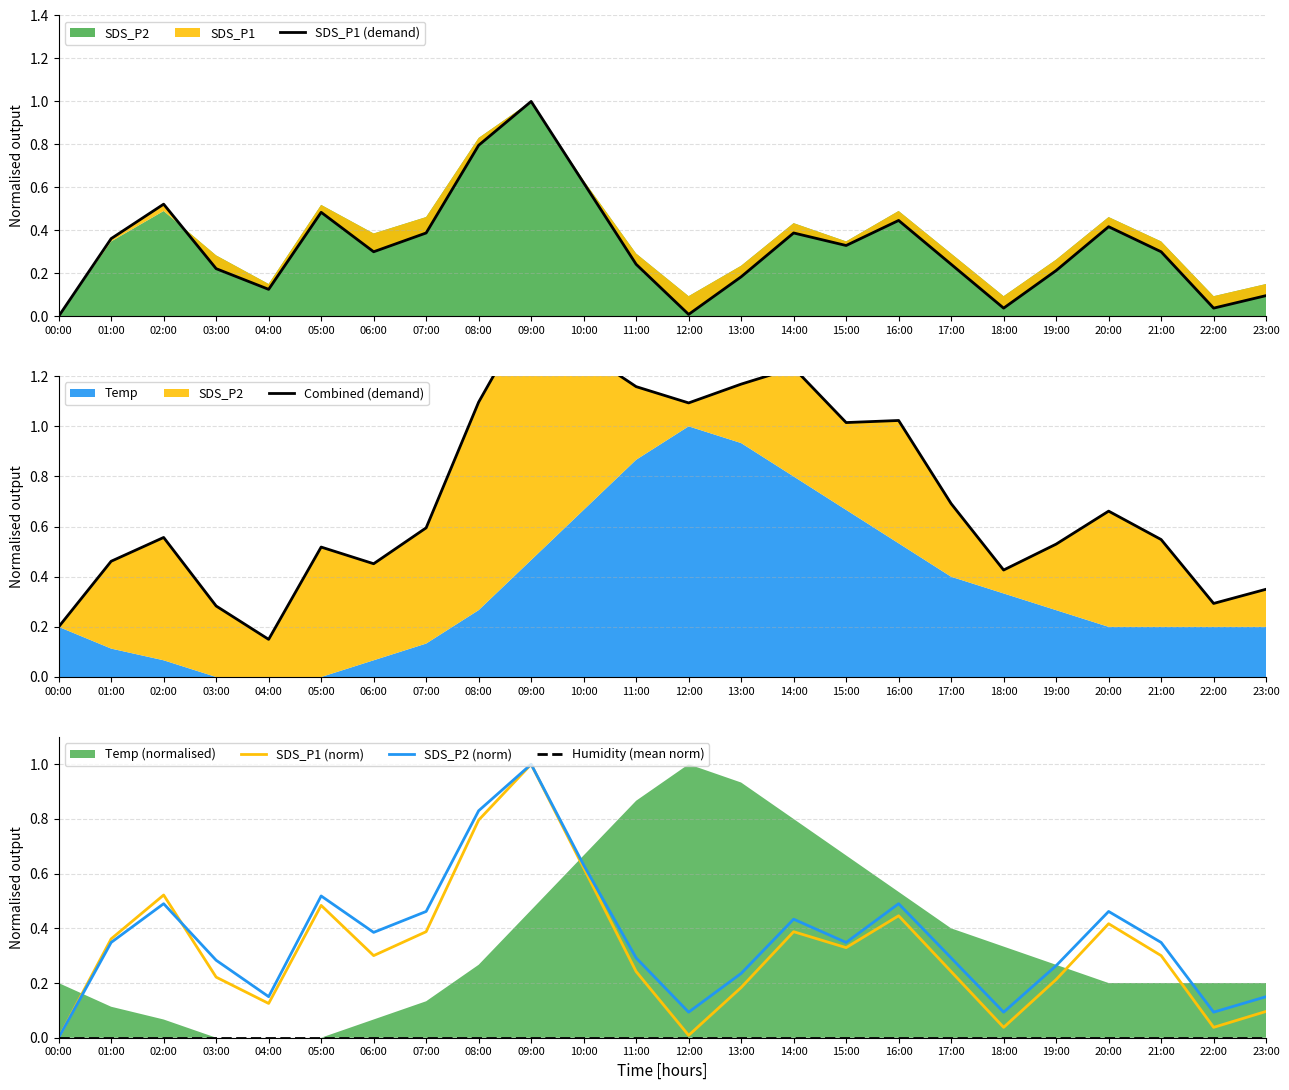

The value of SDS_P2 at 22:00 is 0.1. True or false?

True